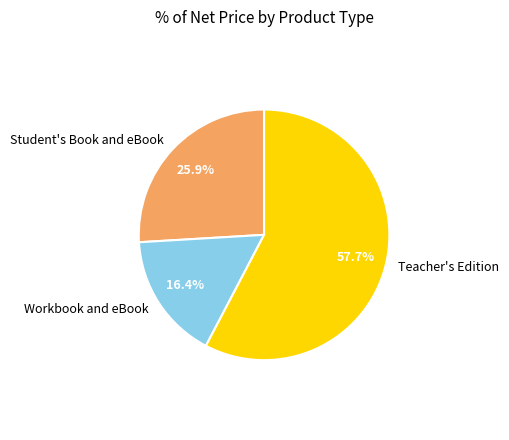

How much of the chart is everything except Teacher's Edition?

42.3%